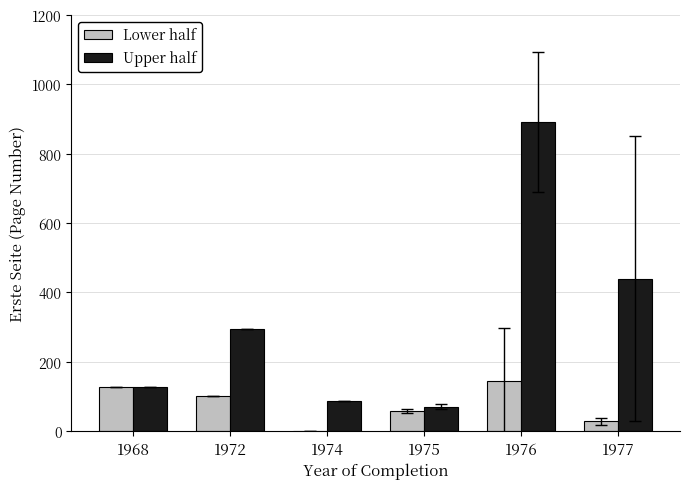

How many groups of bars are there?

6